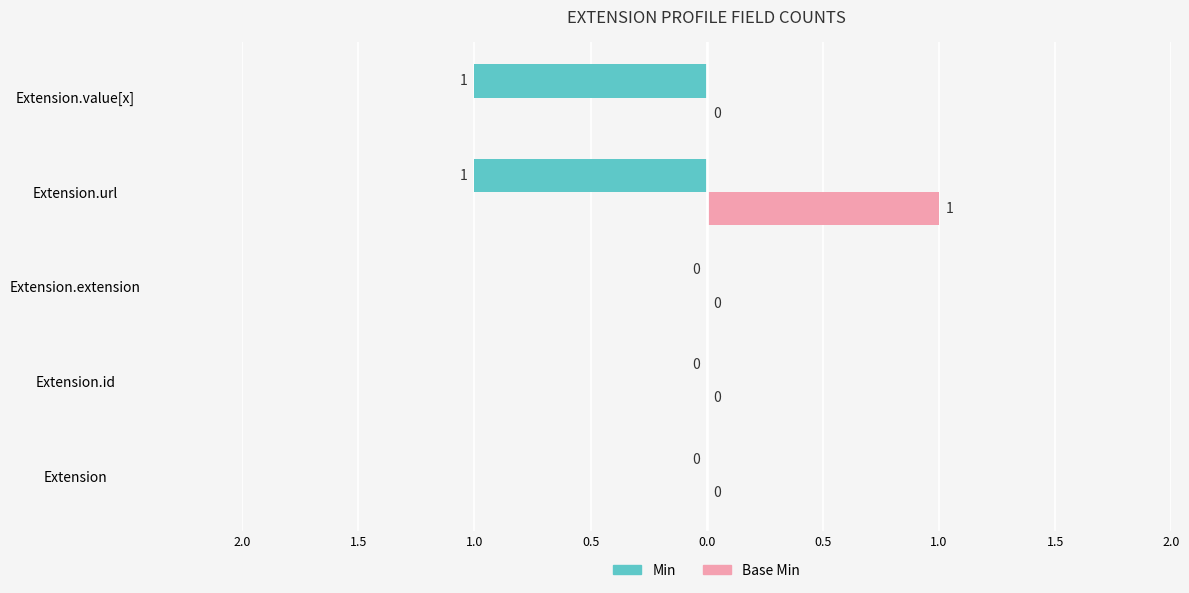

What are all the series names shown in the legend?

Min, Base Min